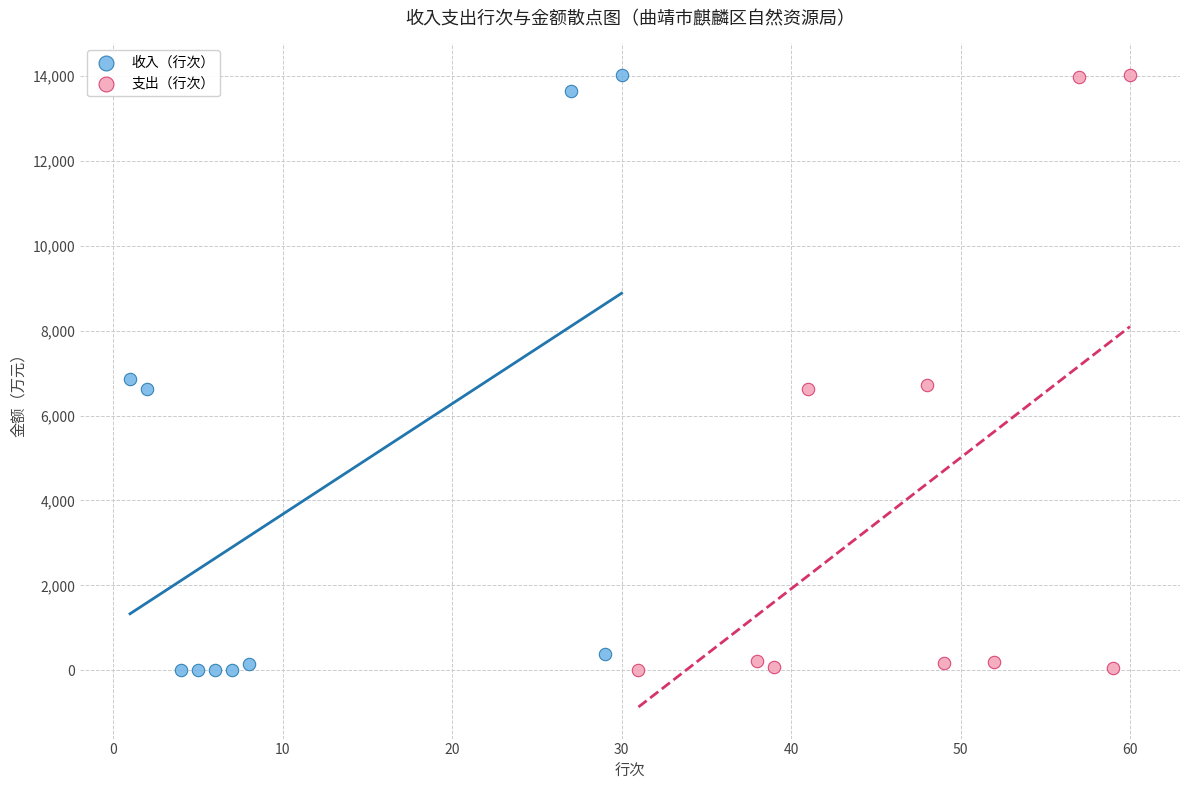

What are all the series names shown in the legend?

收入（行次）, 支出（行次）